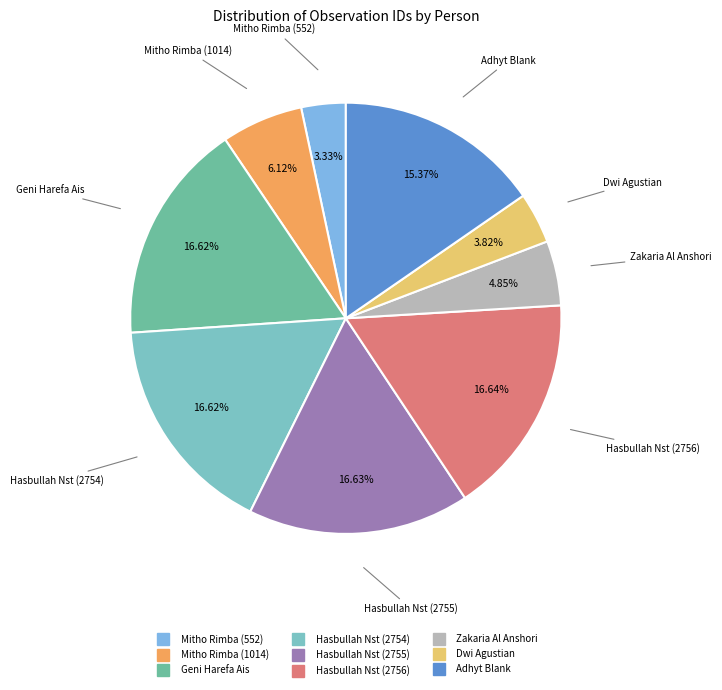

Which has a higher value, Dwi Agustian or Hasbullah Nst (2755)?

Hasbullah Nst (2755)